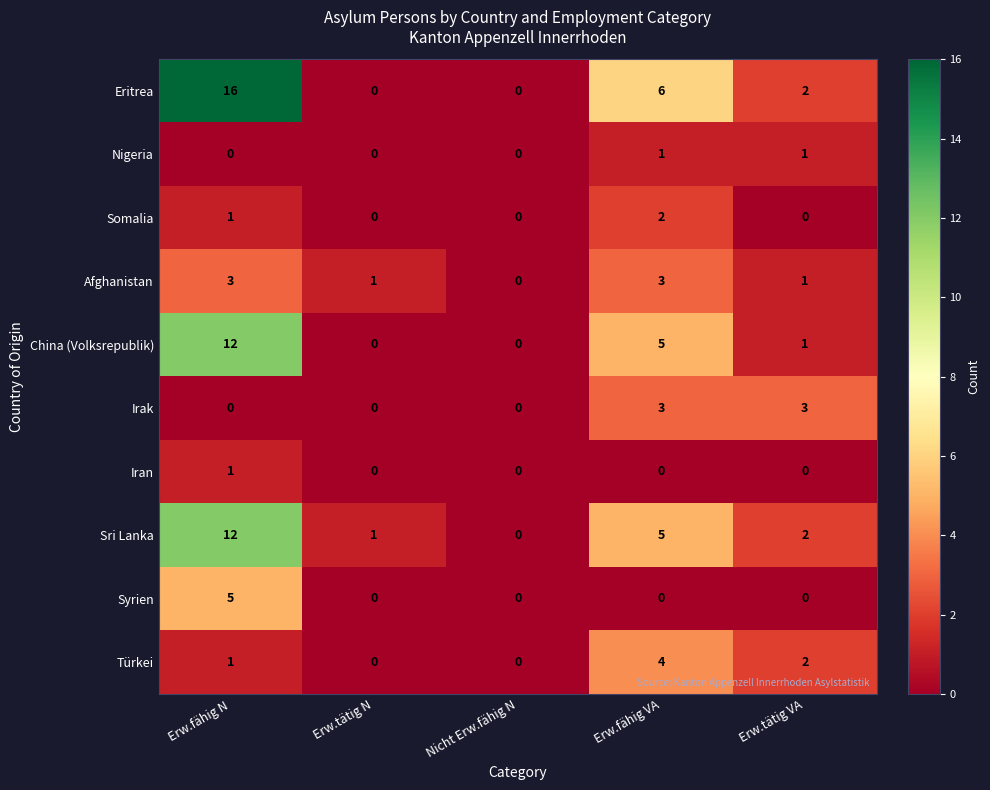

Between Erw.fähig N and Erw.fähig VA, which series saw the biggest shift?

Eritrea